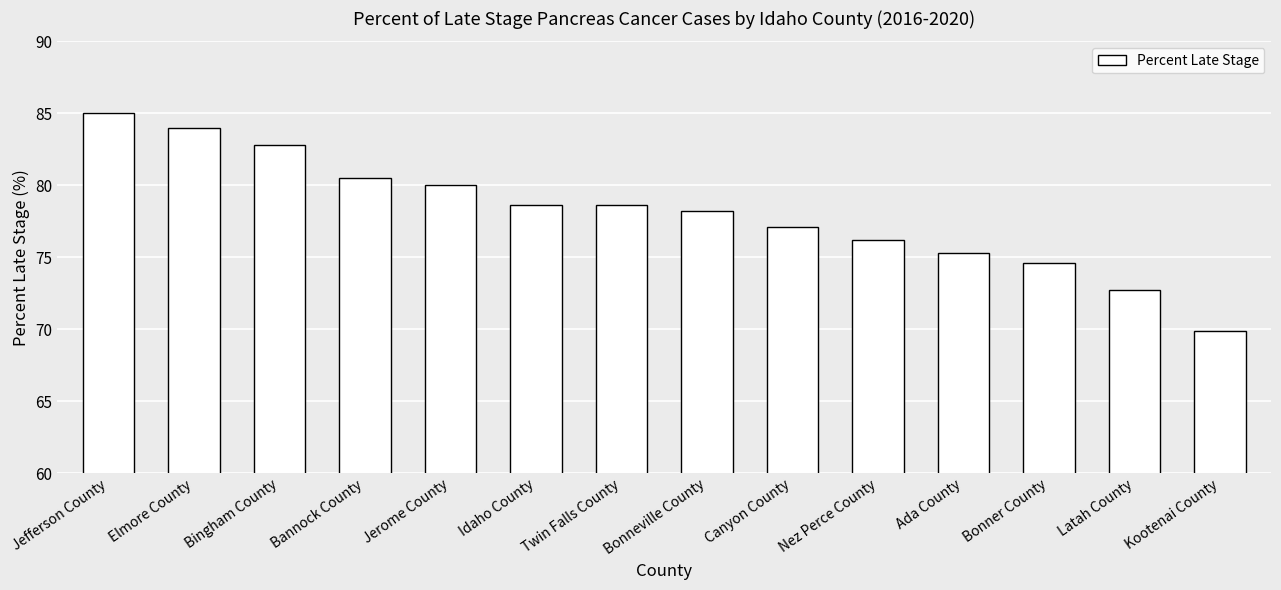

What is the minimum value shown in the chart?

69.9